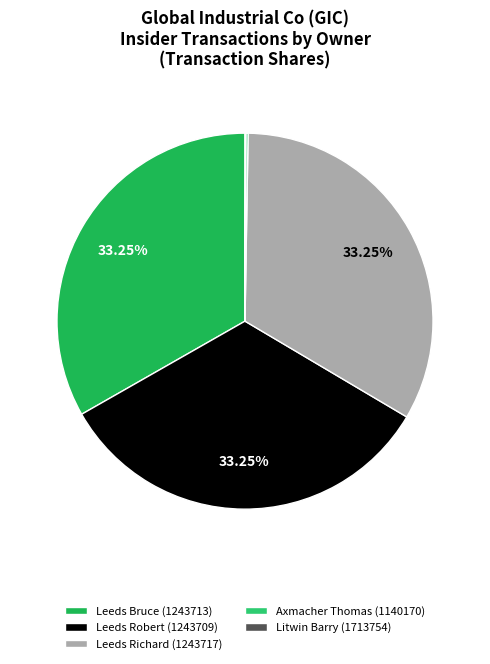

What percentage is the Leeds Robert (1243709) slice, to the nearest percent?

33%